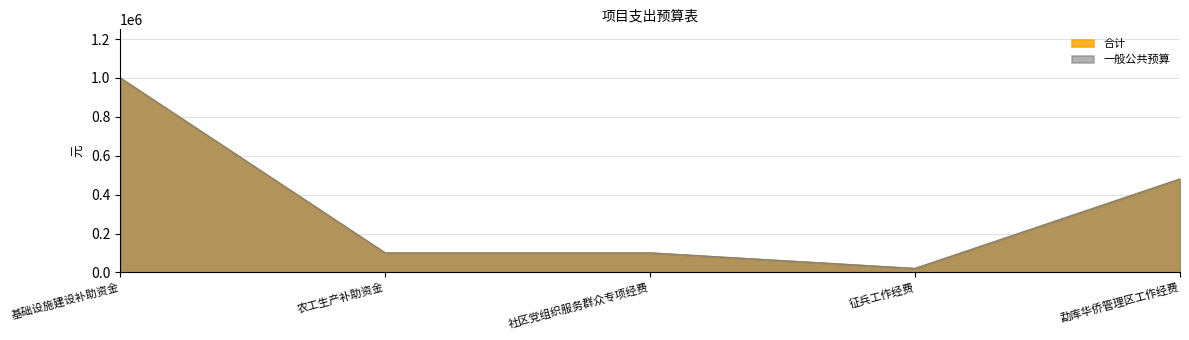

True or false: 合计 has a value of 689712 at 勐库华侨管理区工作经费.

False